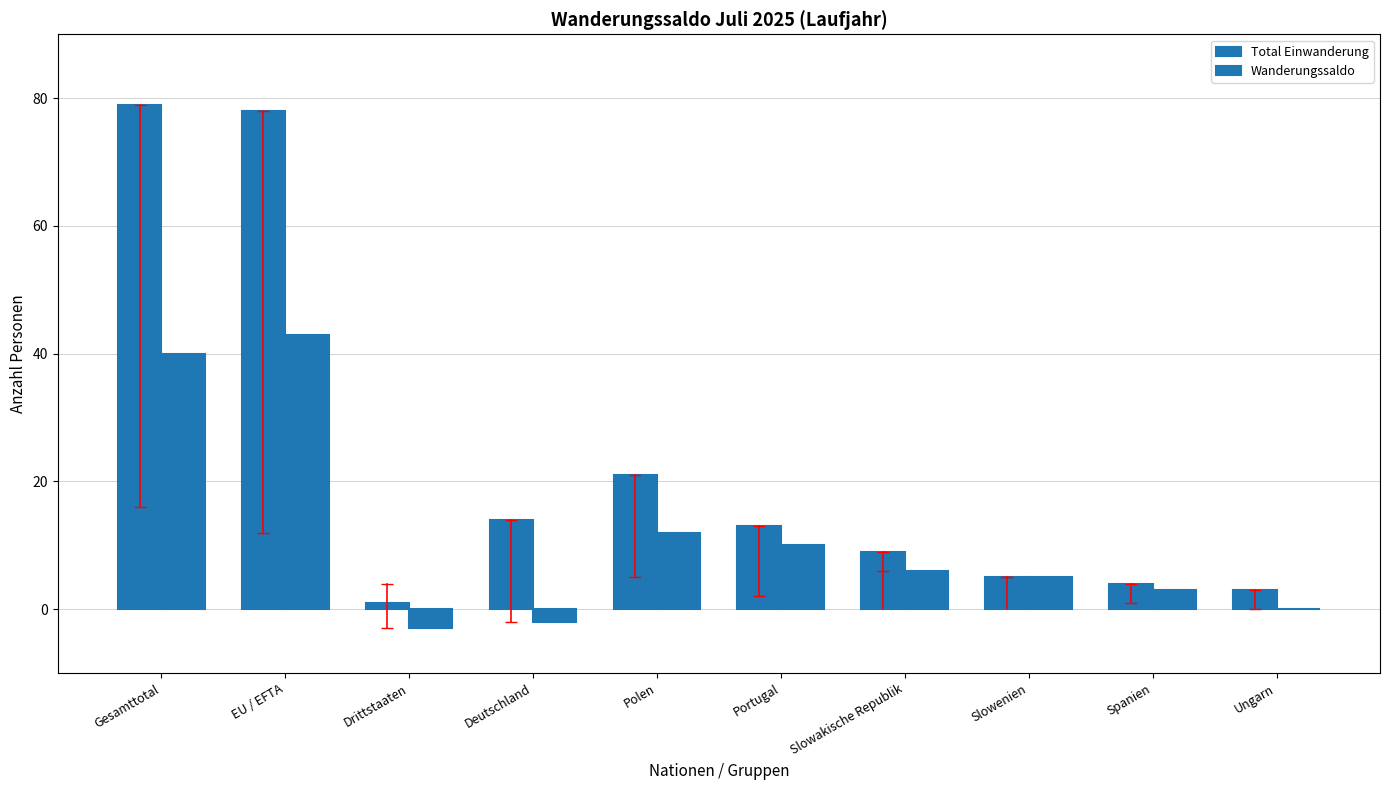

What is the difference between the maximum and second lowest values in the Wanderungssaldo series?

45